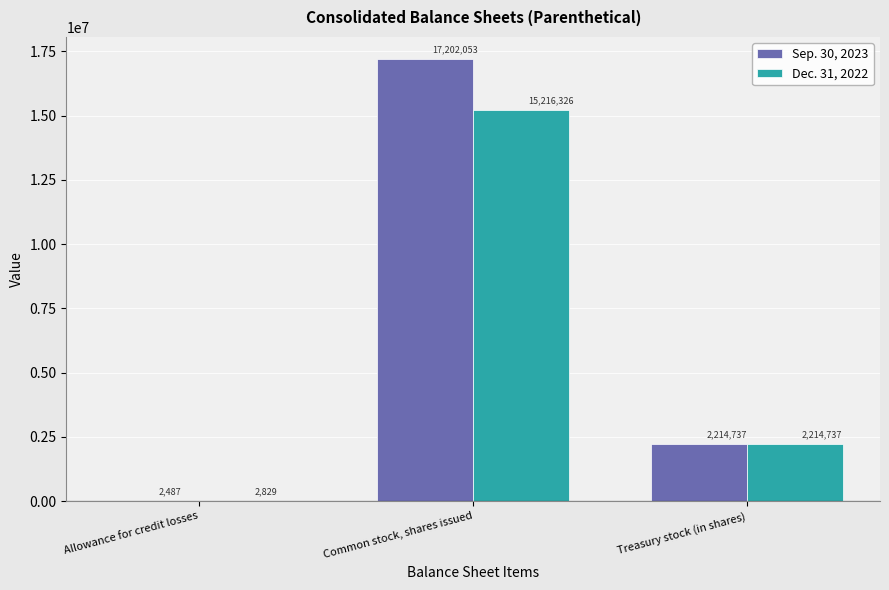

What value does the Sep. 30, 2023 series have at Treasury stock (in shares), to the nearest 50?

2214750